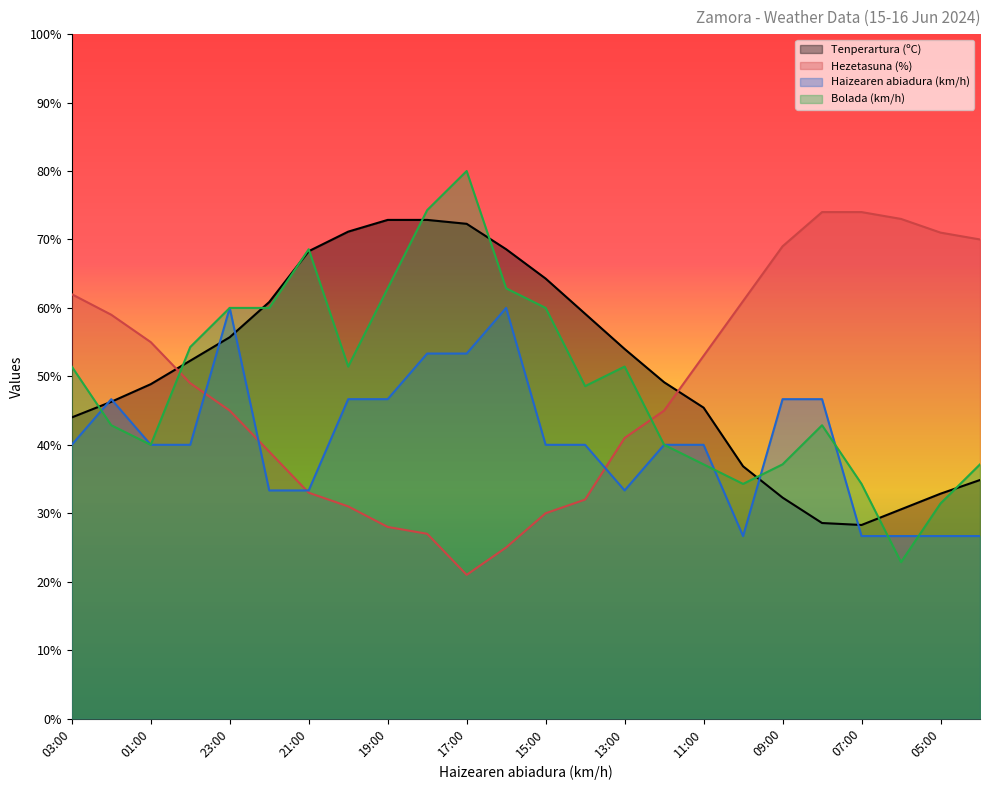

How many interior local valleys does the Bolada (km/h) series have?

5